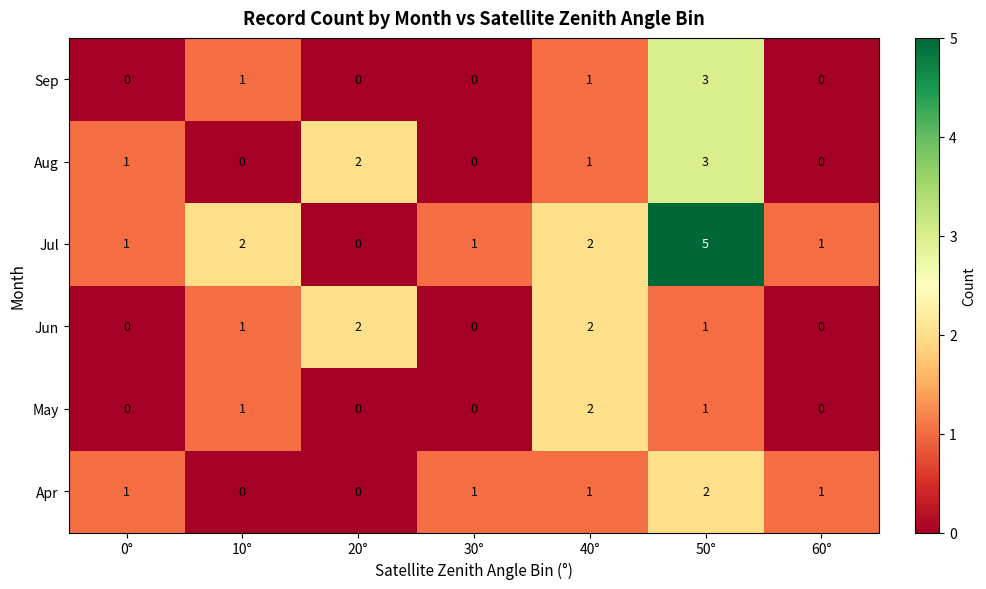

At how many categories does at least one series exceed 0?

7